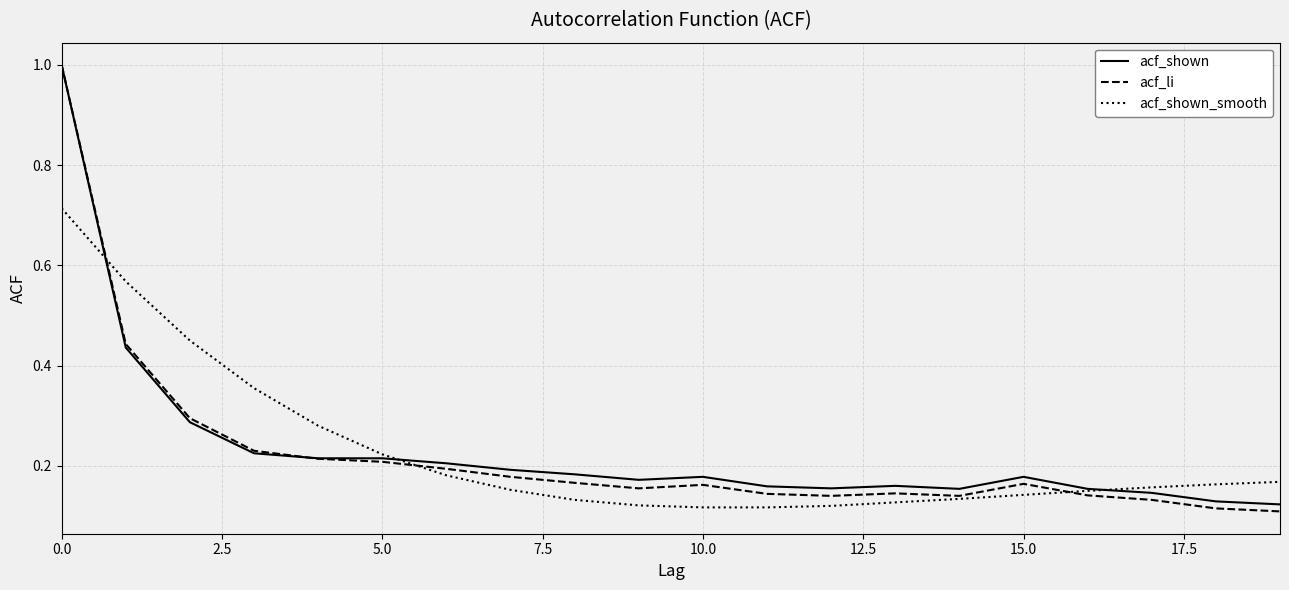

Count the acf_shown values in the range 0 to 1.

20